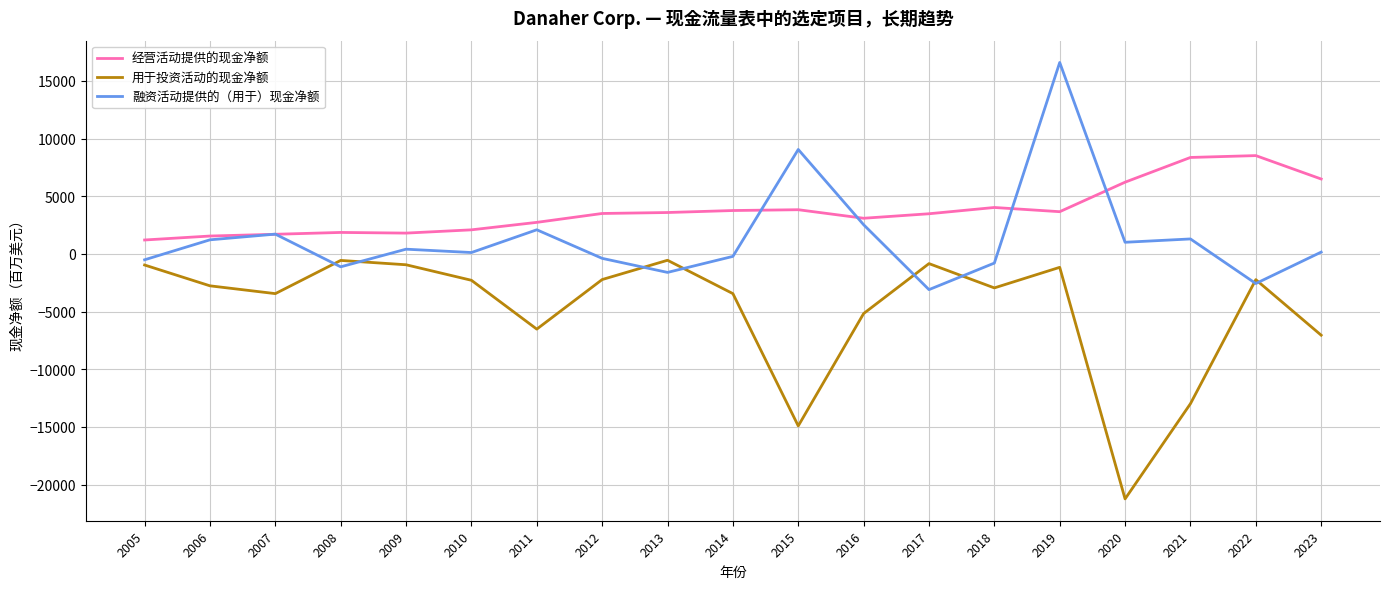

List the series in order of their overall mean, highest first.

经营活动提供的现金净额, 融资活动提供的（用于）现金净额, 用于投资活动的现金净额